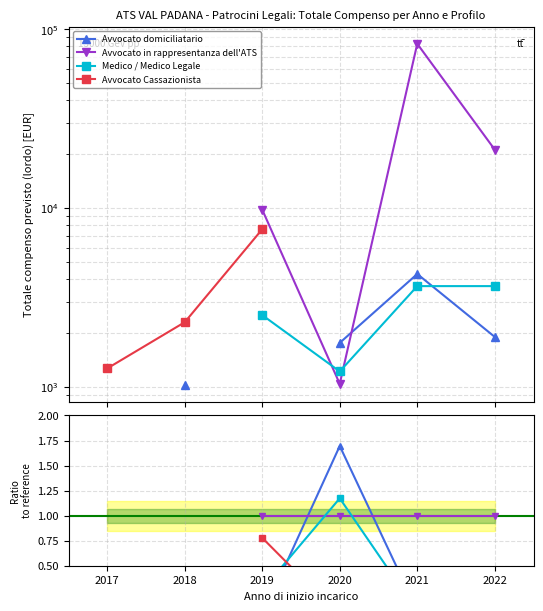

Does the chart display data point markers on the line(s)?

Yes